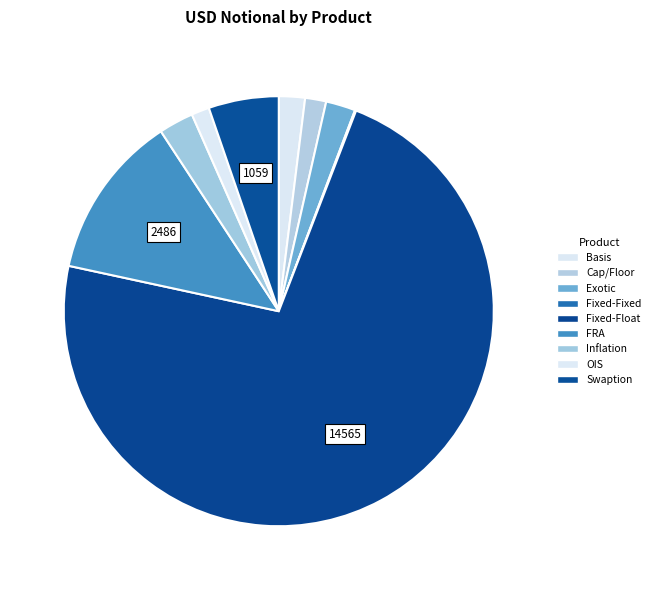

How much of the chart is everything except Exotic?

97.8%